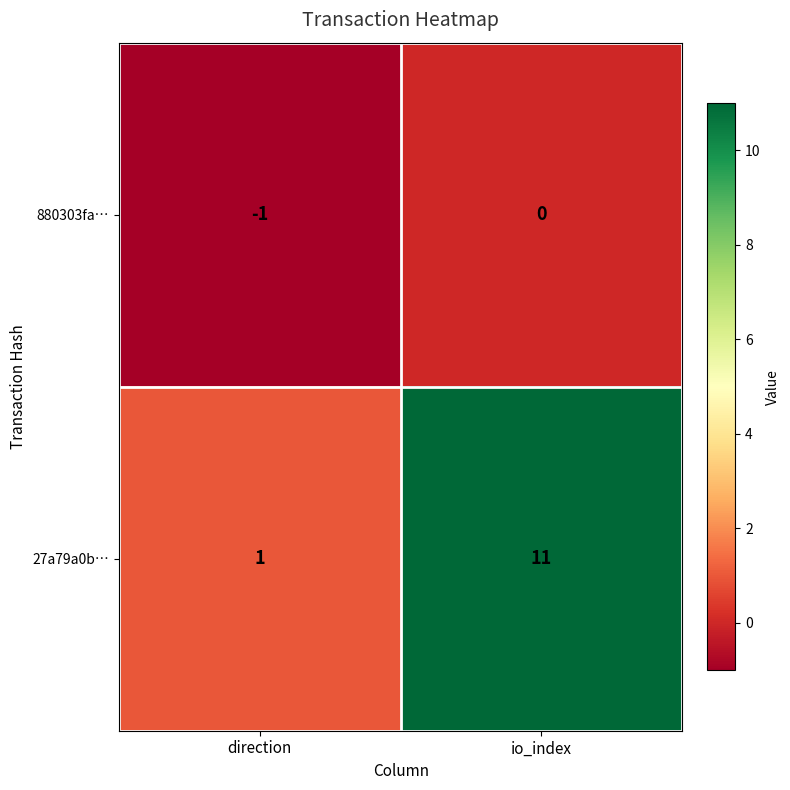

At which label is 880303fa… closest to 0?

io_index